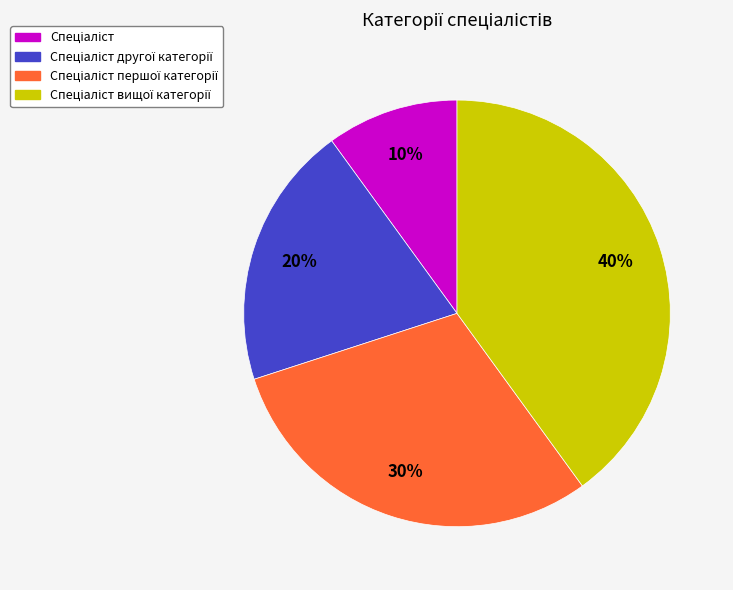

How many slices are in this pie chart?

4